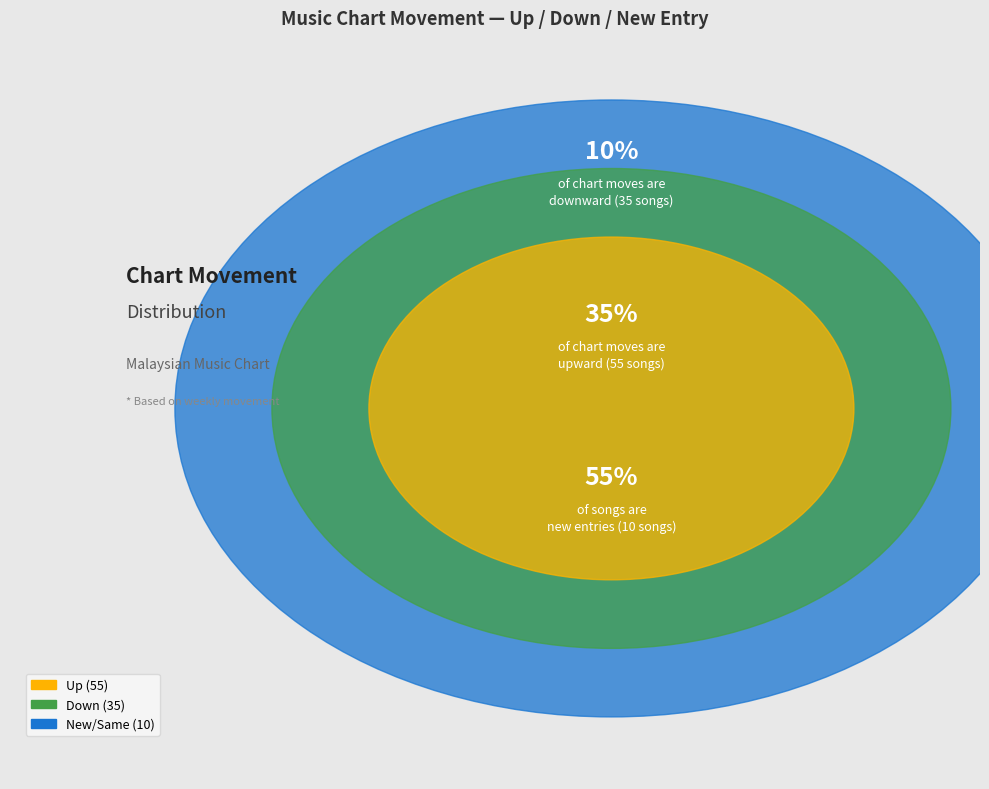

To the nearest percent, what portion does down represent?

35%